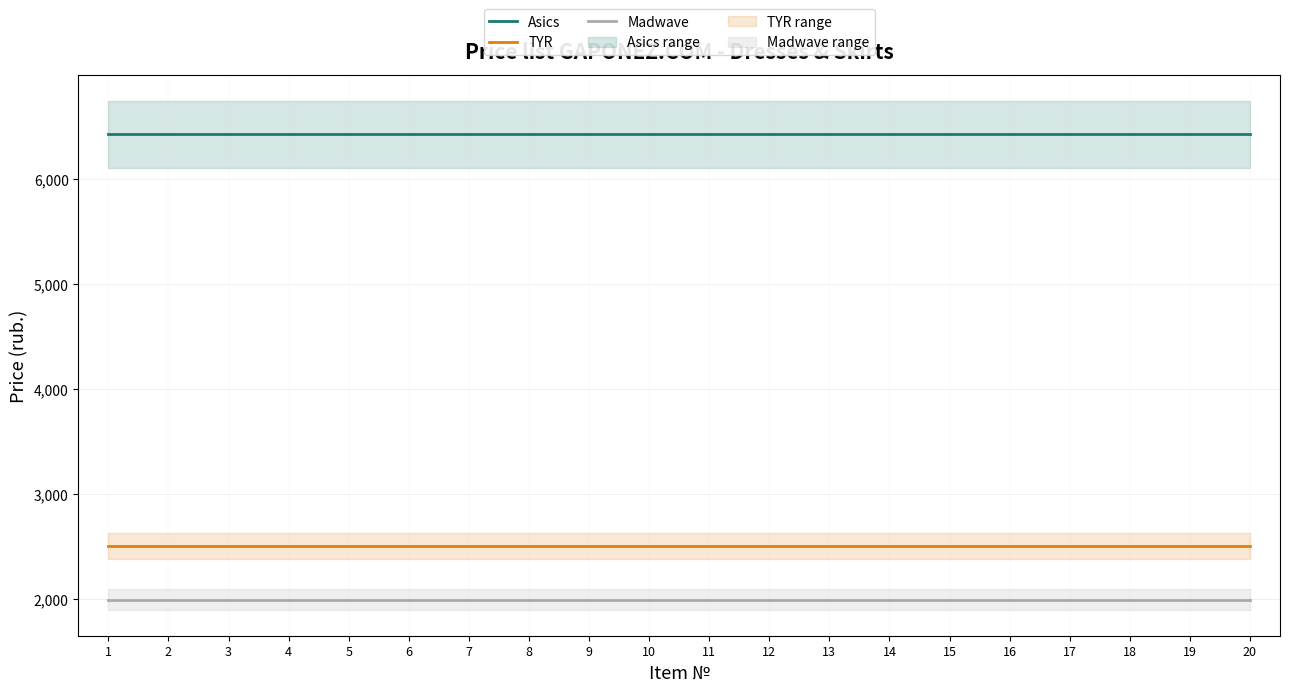

True or false: Madwave and TYR cross at least once.

False